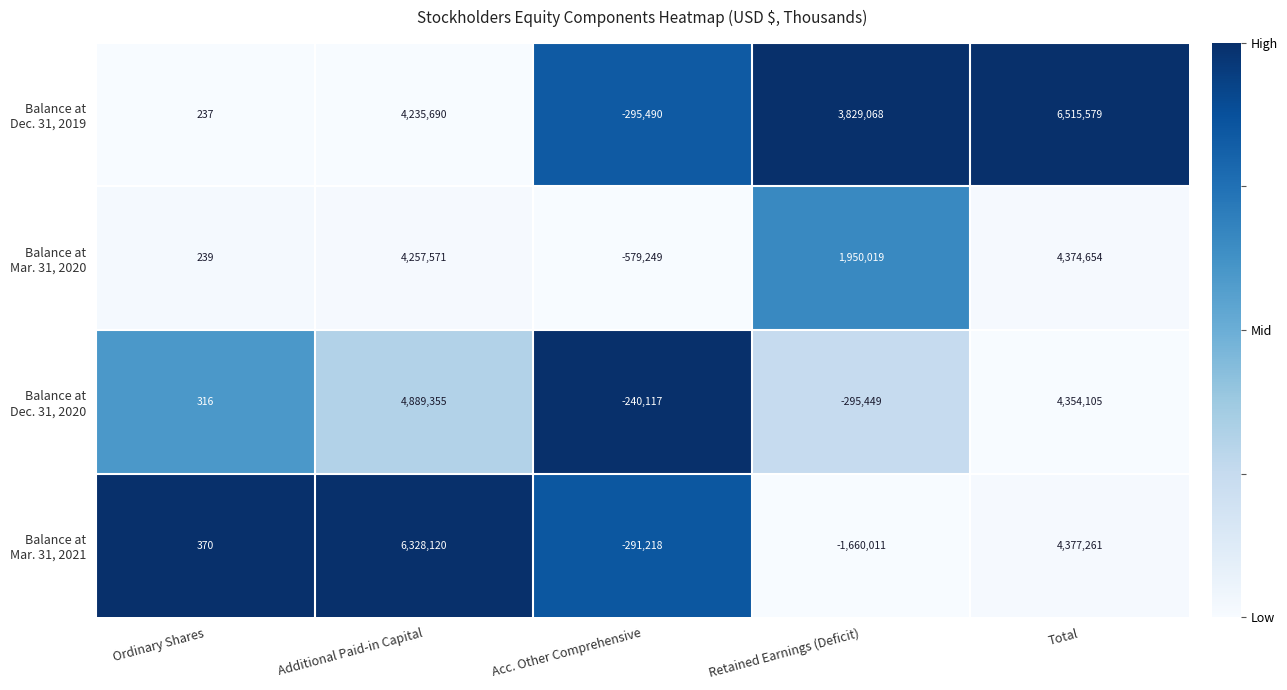

What is the greatest value displayed?

6515579